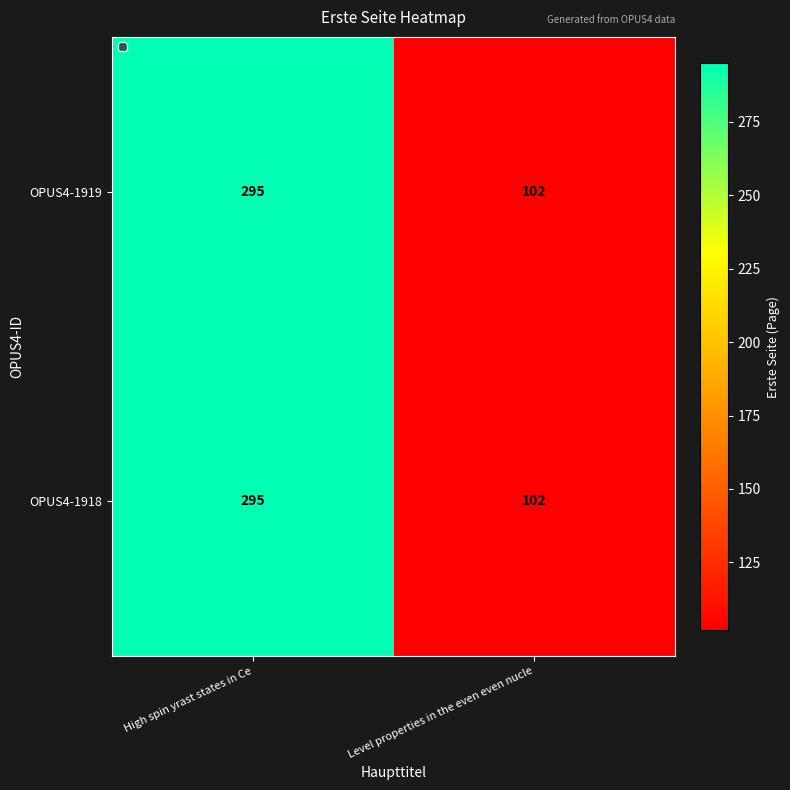

The value of OPUS4-1919 at Level properties in the even even nucle is 102. True or false?

True